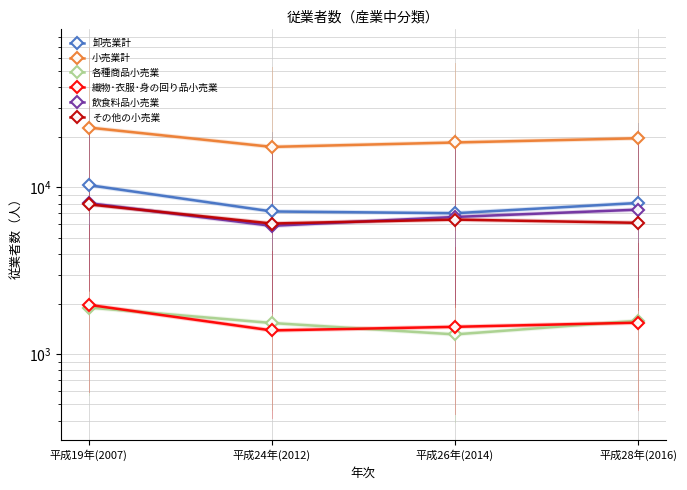

Count the number of data series in this chart.

6